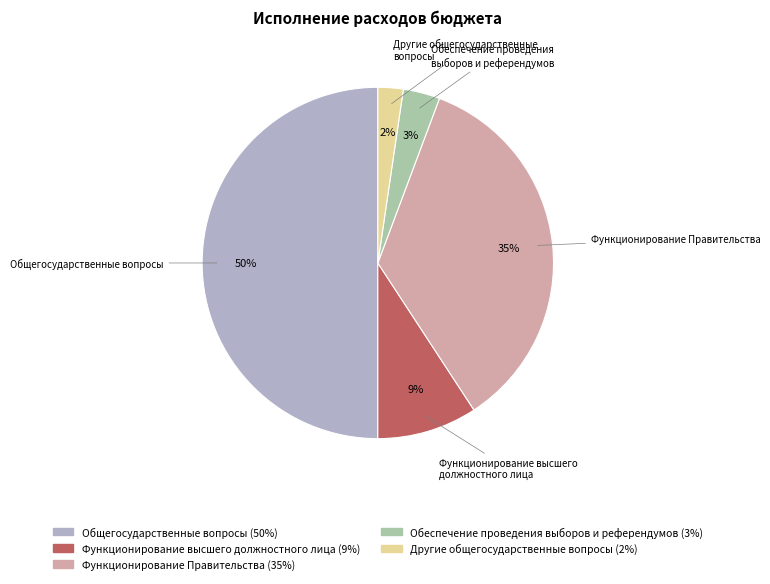

How many slices are in this pie chart?

5